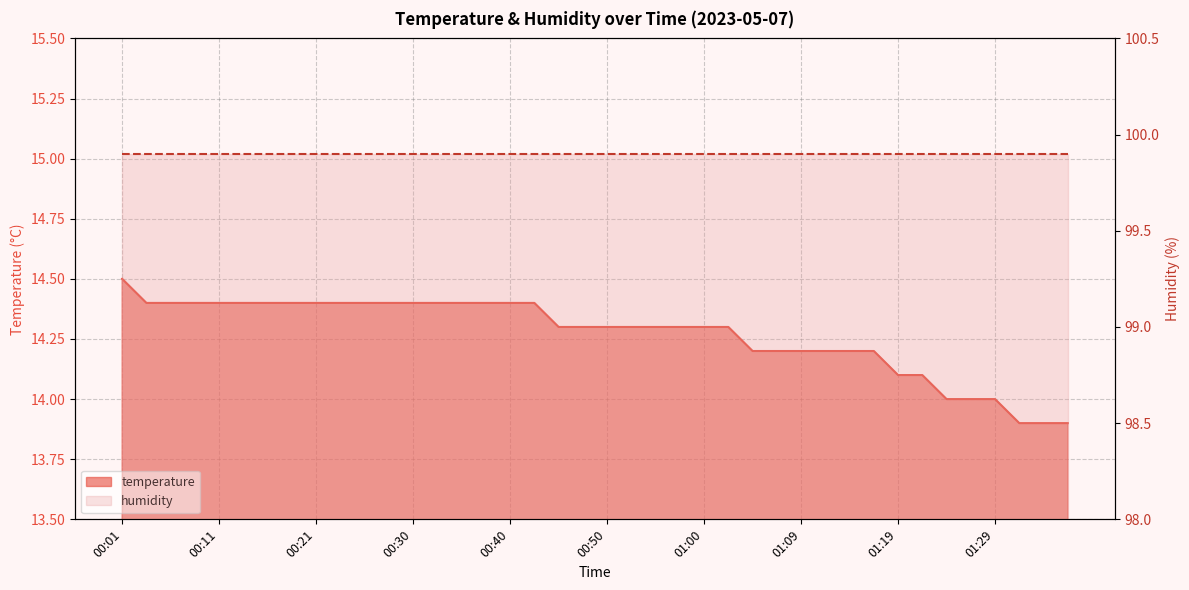

True or false: the data shows 23.7 at 01:36.

False